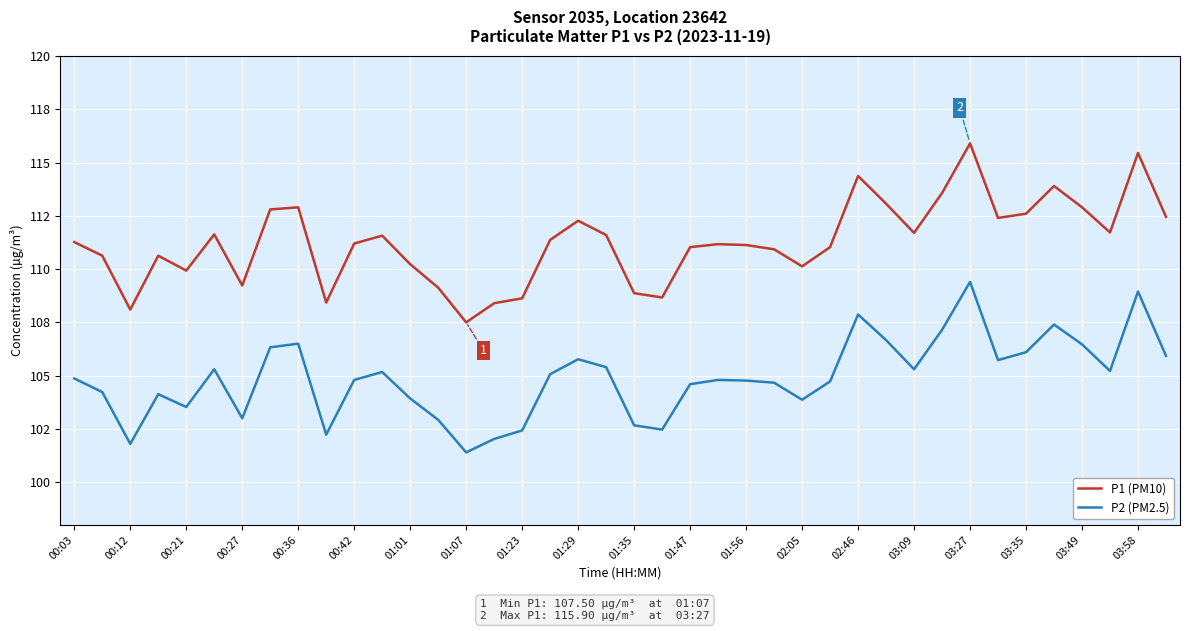

How many interior local valleys does the P2 (PM2.5) series have?

10